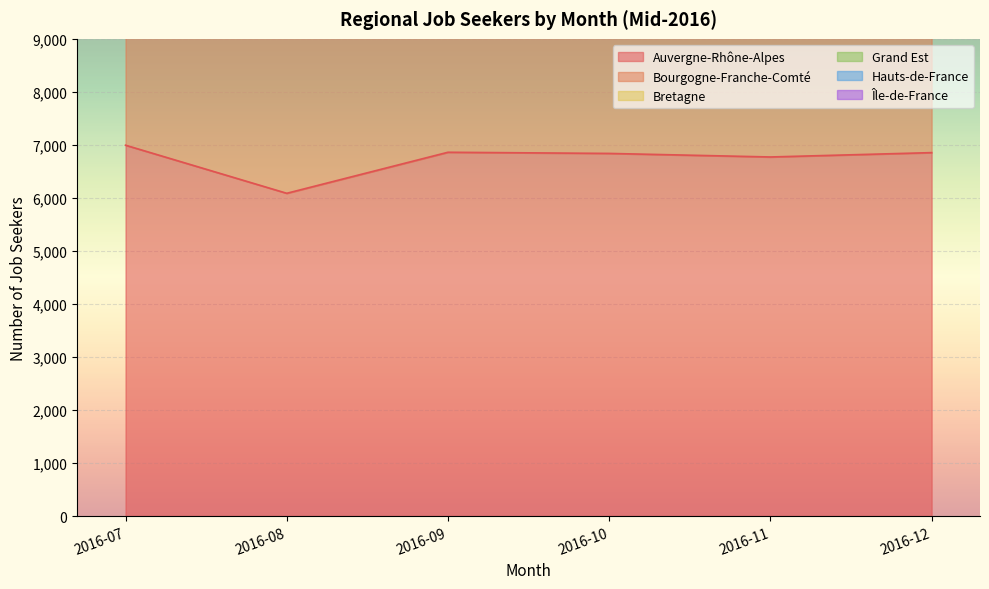

How many values in the Bretagne series are below 31652?

3